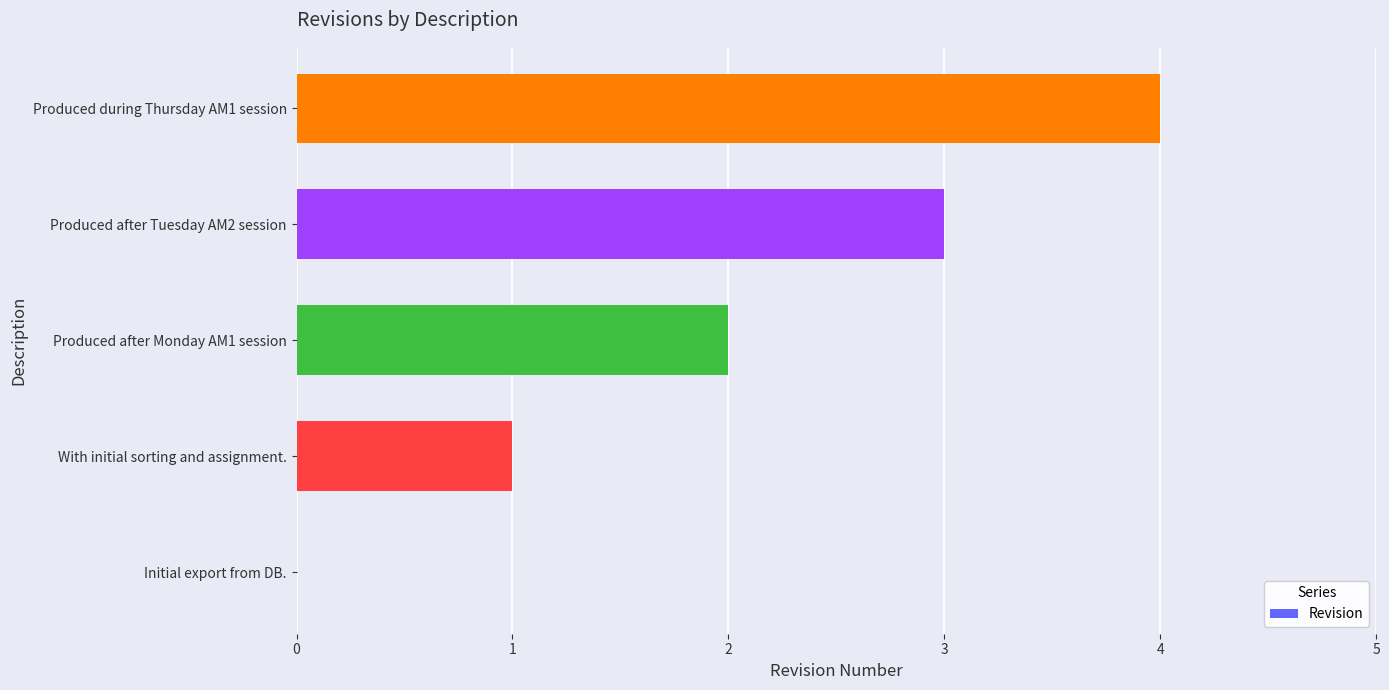

What is the greatest value displayed?

4